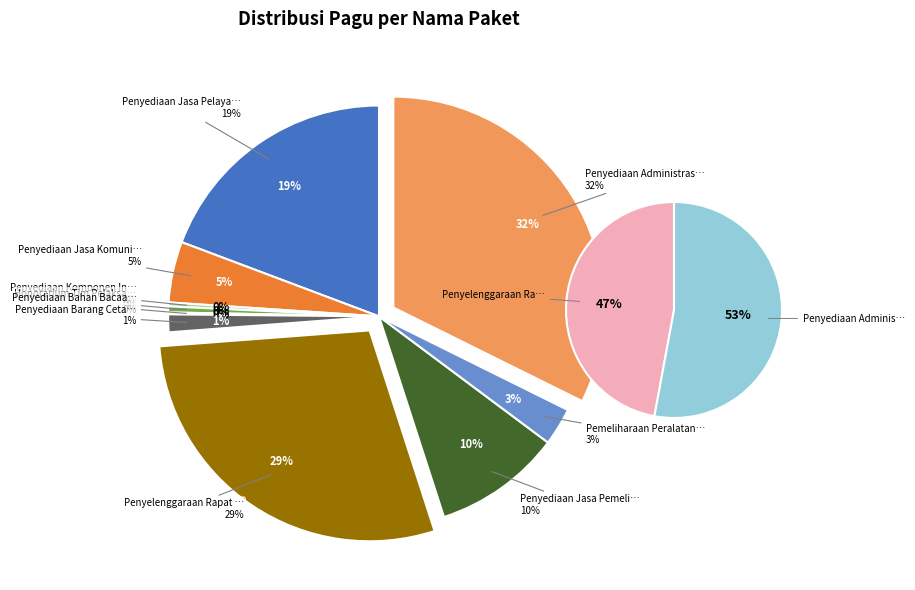

How many segments does this pie chart have?

10